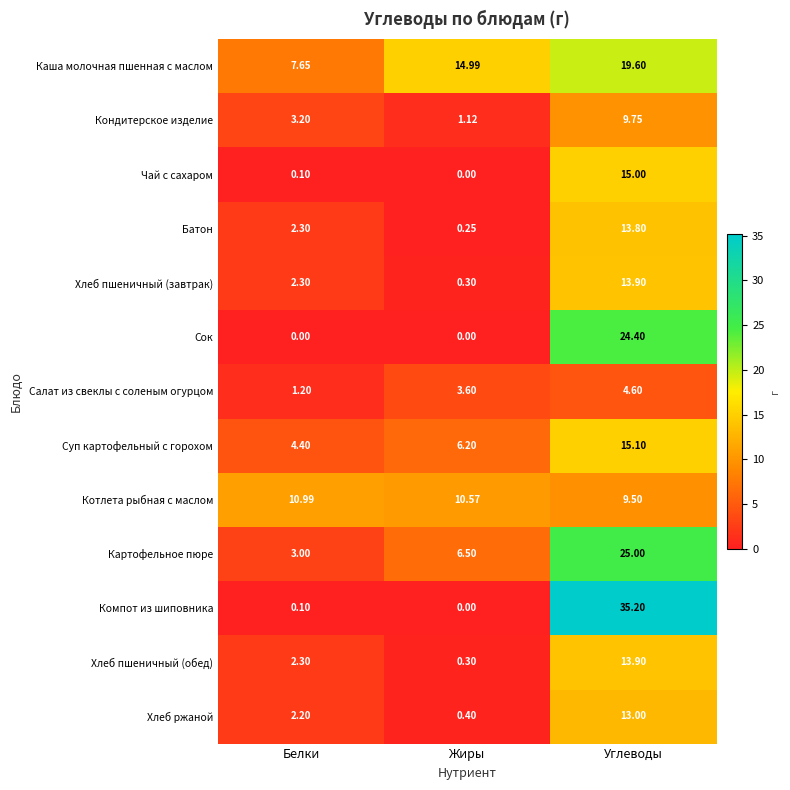

How many series are shown in this chart?

13